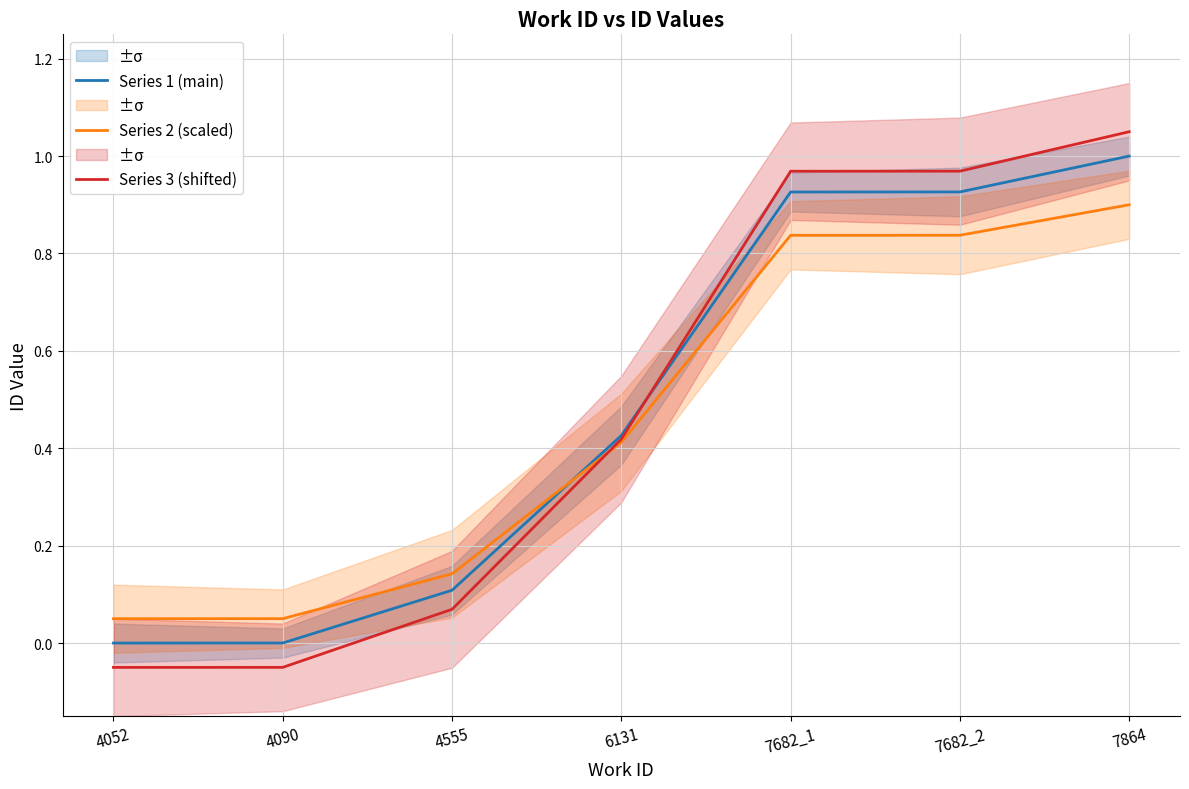

Which has a higher value, 4555 or 4090?

4555